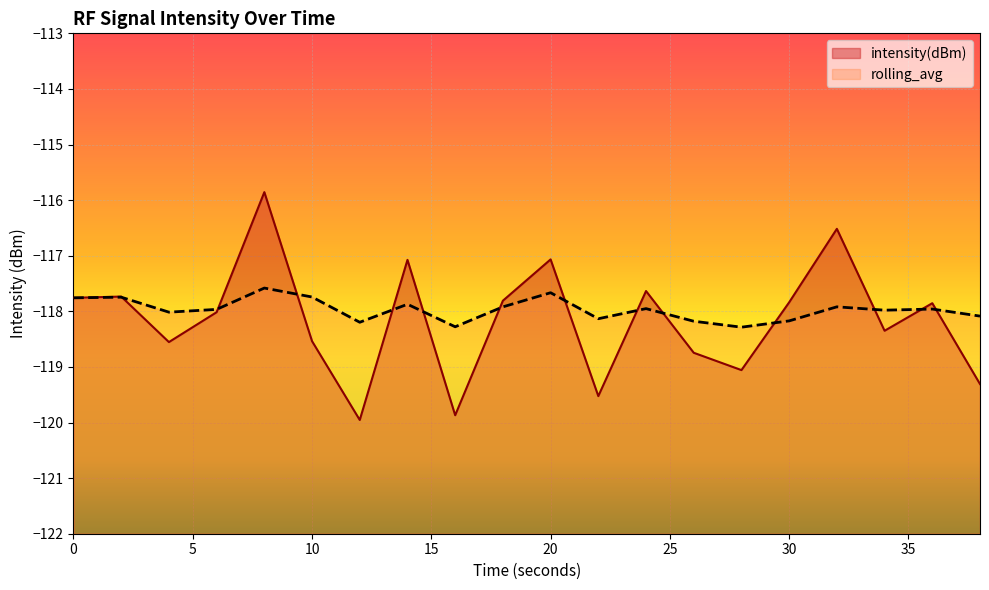

What is the sum of all intensity(dBm) values?

-2363.1